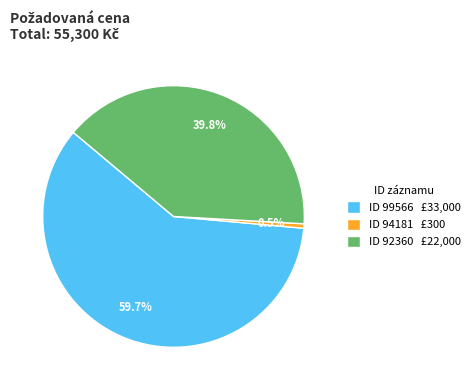

Approximately how many times larger is the value at ID 99566 £33,000 compared to ID 92360 £22,000?

1.5